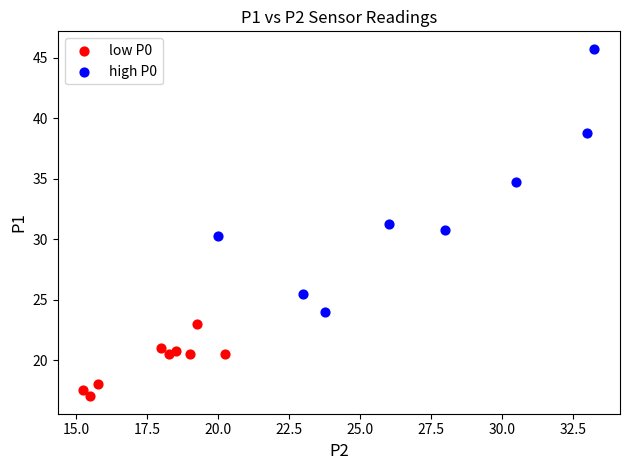

Which series contains the lowest Y value?

low P0